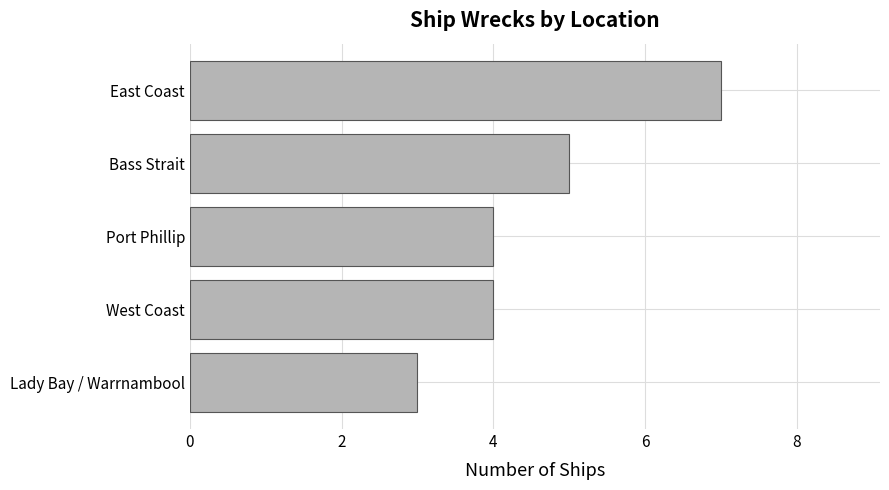

Which label corresponds to the smallest value in the chart?

Lady Bay / Warrnambool